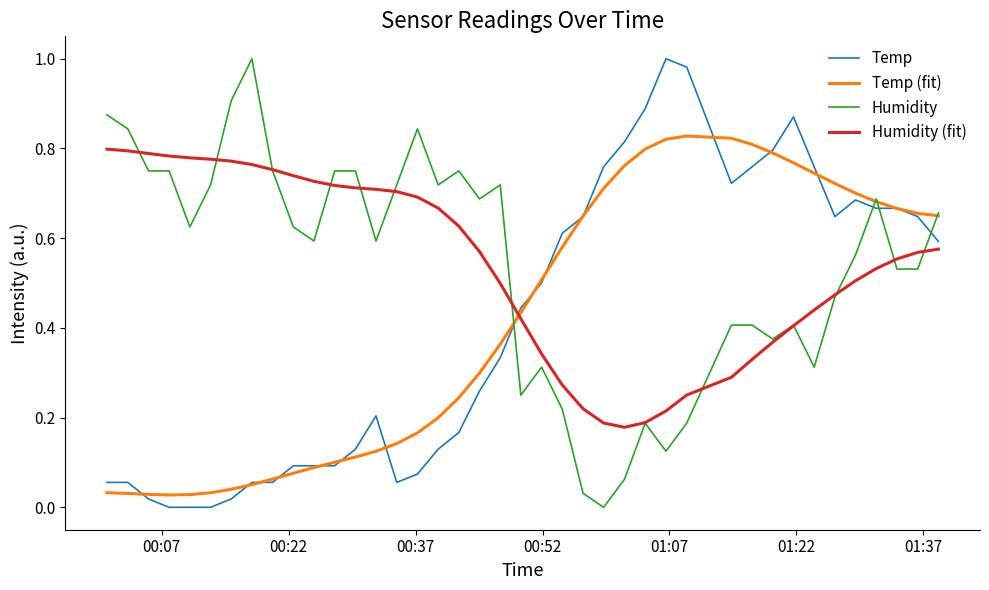

True or false: Temp and Humidity cross at least once.

True